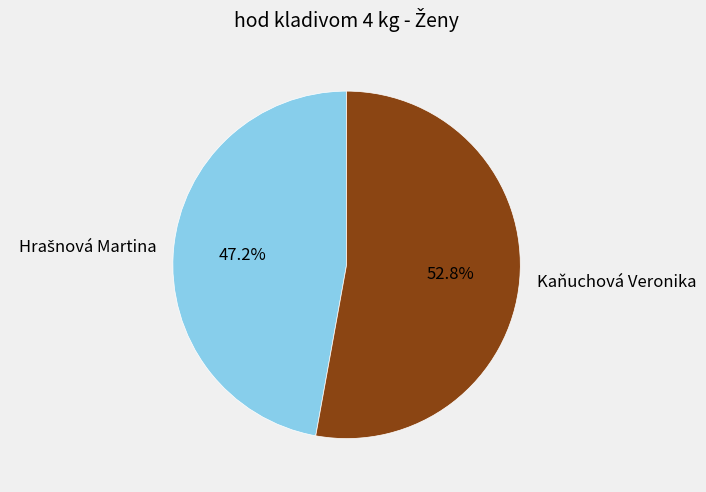

How many segments does this pie chart have?

2